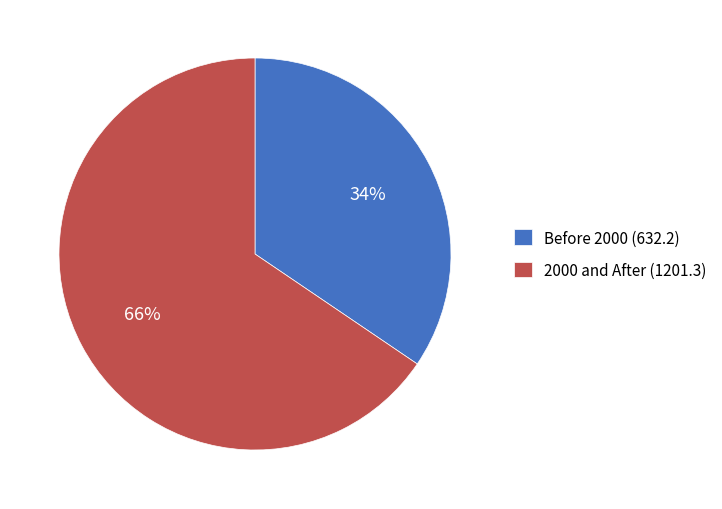

How many segments does this pie chart have?

2